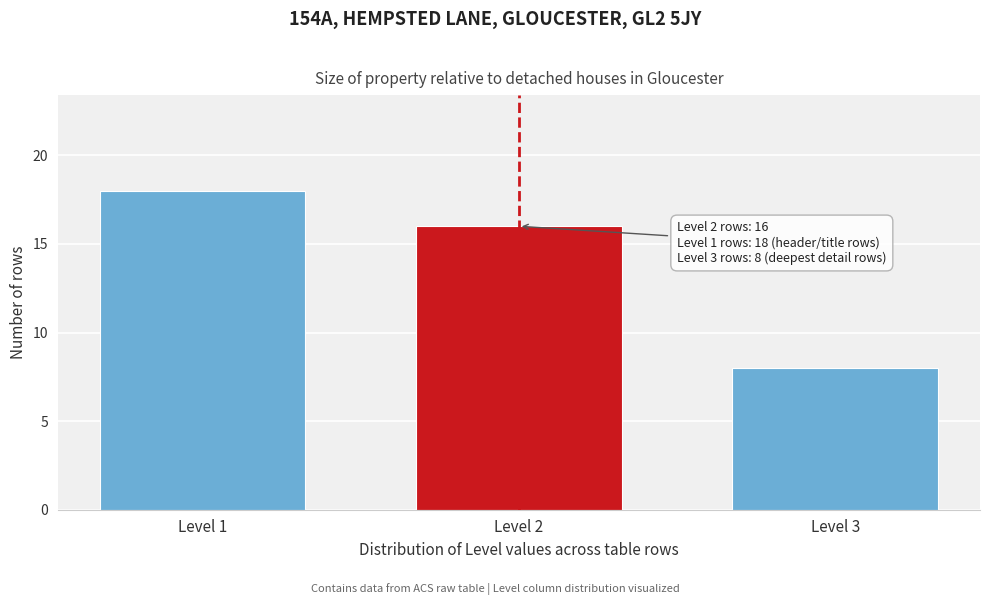

Reading right to left, extract all data points from this chart.

Level 3=8	Level 2=16	Level 1=18